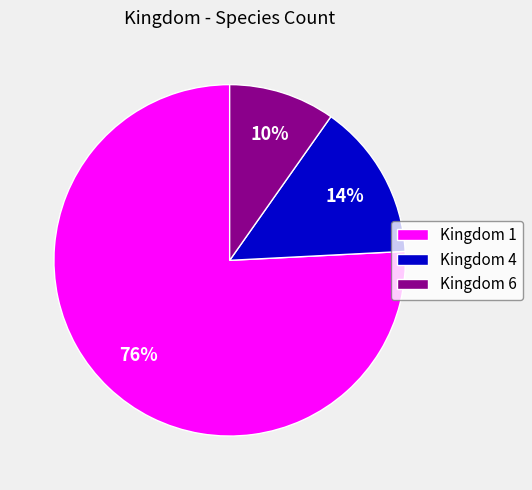

Is it true that Kingdom 4 is 14% of the pie?

True